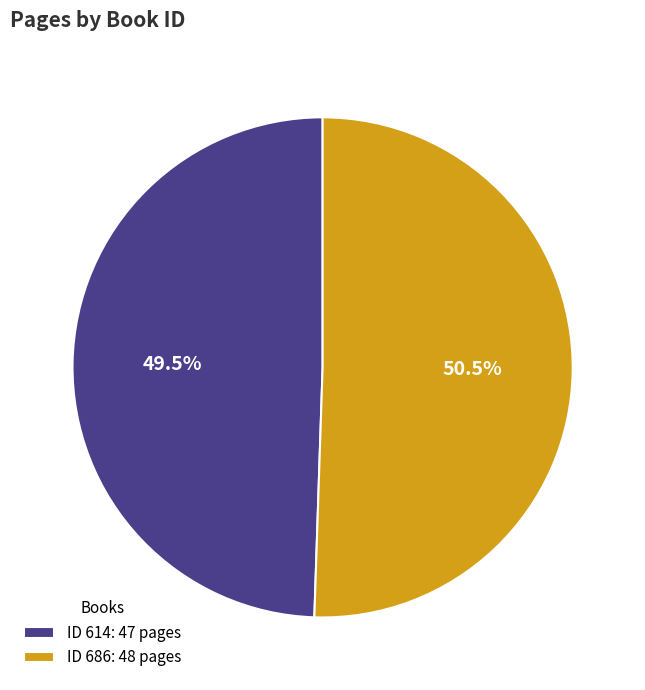

Do ID 614: 47 pages and ID 686: 48 pages together represent more than half of the pie?

Yes